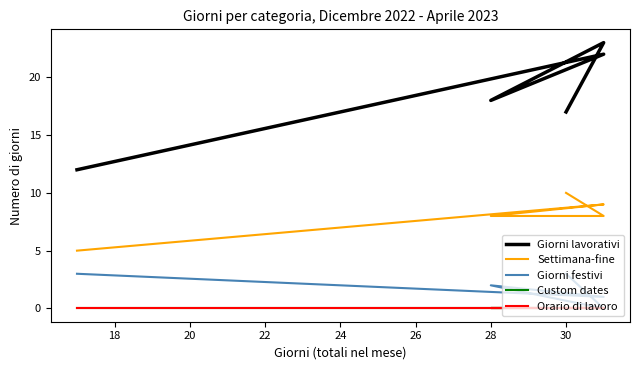

What is the difference between the maximum and minimum values in the Giorni lavorativi series?

11